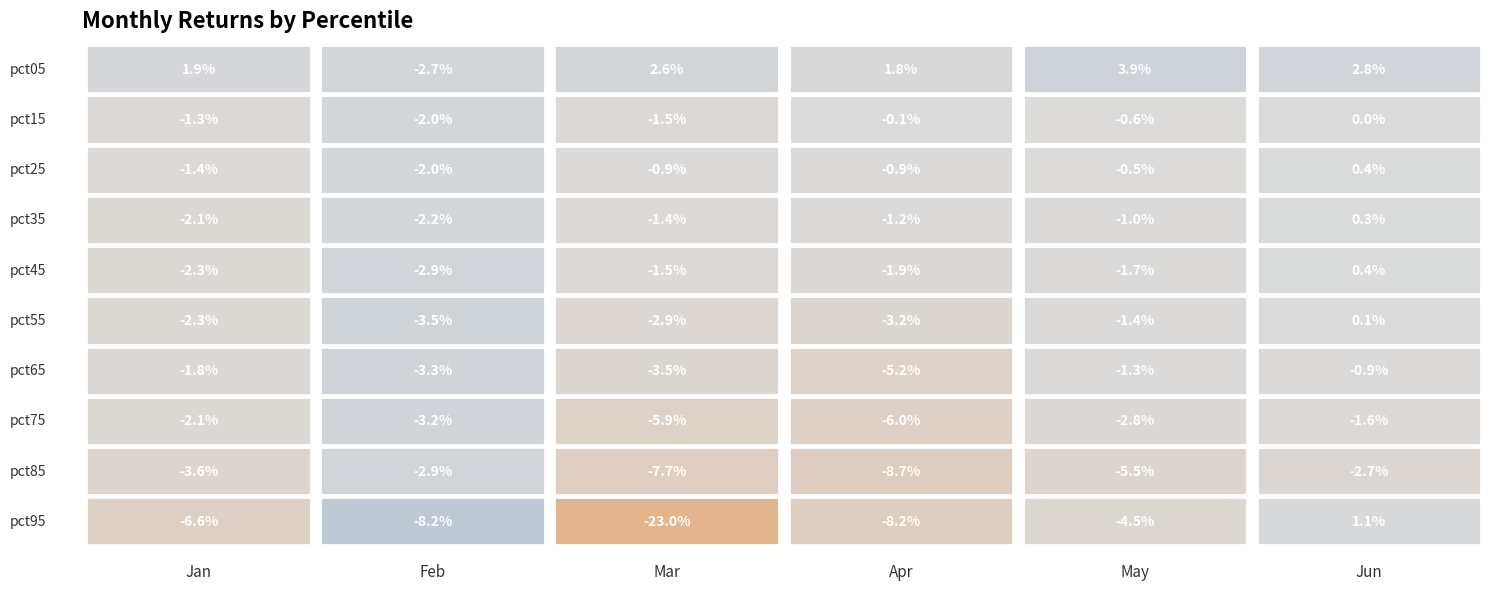

Is the value of Jun at pct85 greater than the value of Jan at pct45?

No